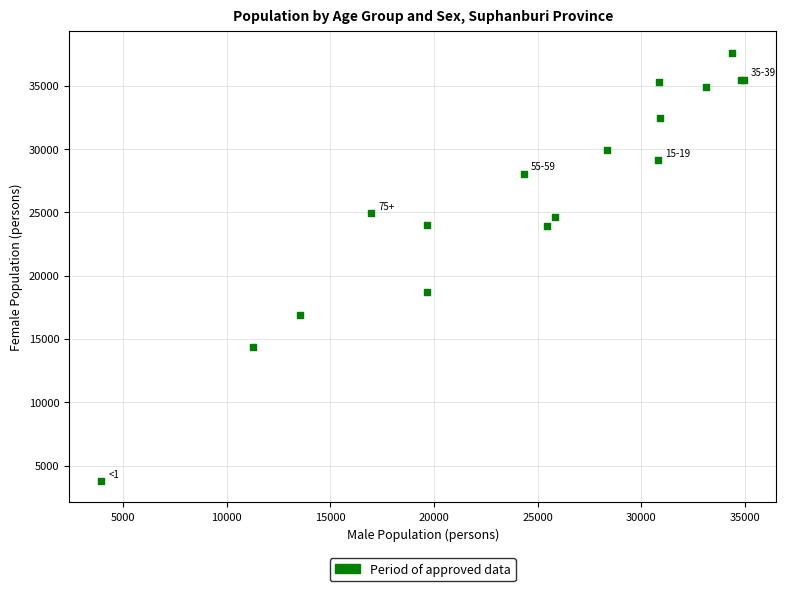

What Y value in the scatter plot is closest to 20676?

18708